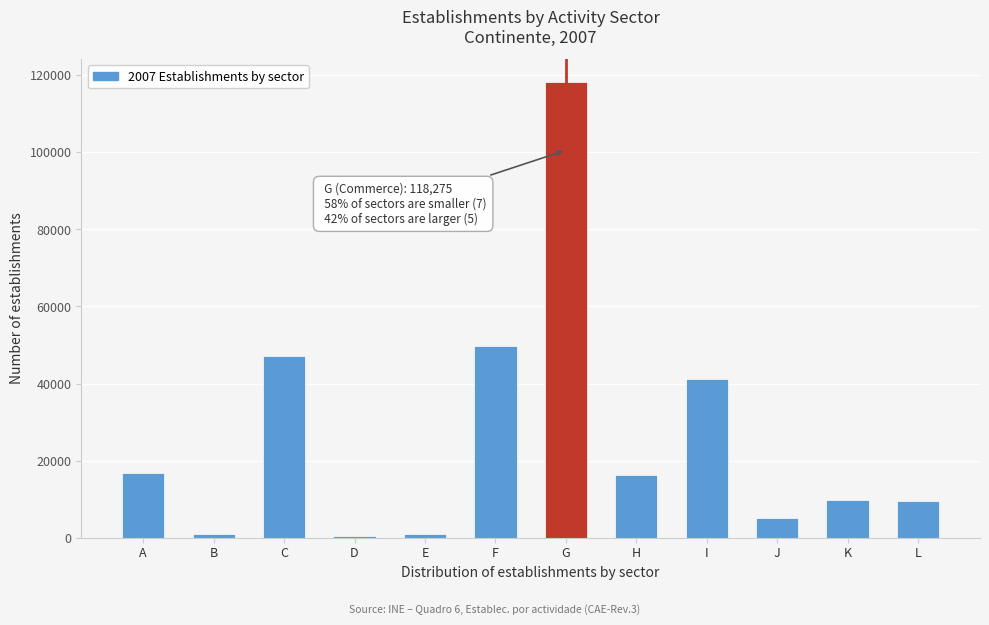

What is the maximum value shown in the chart?

118275